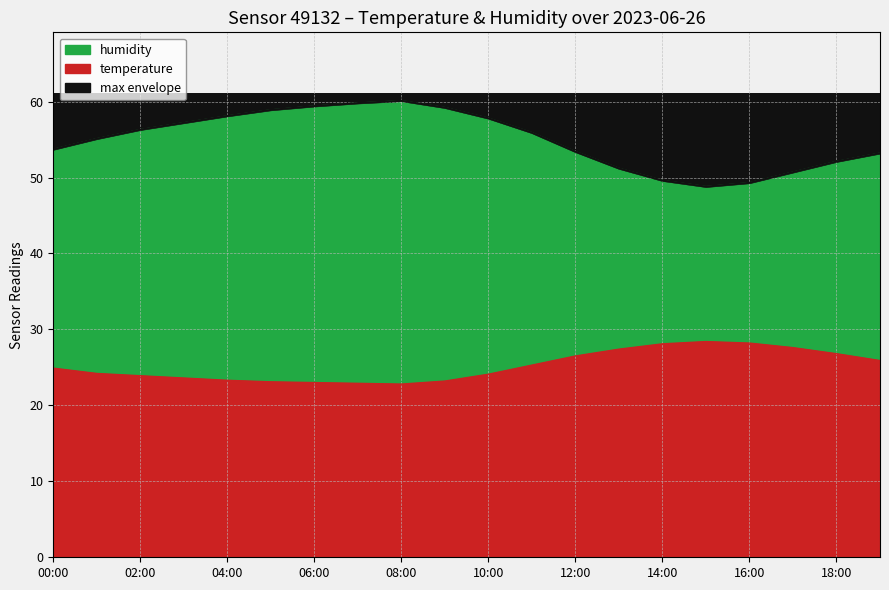

Which series has the largest range (max minus min)?

humidity